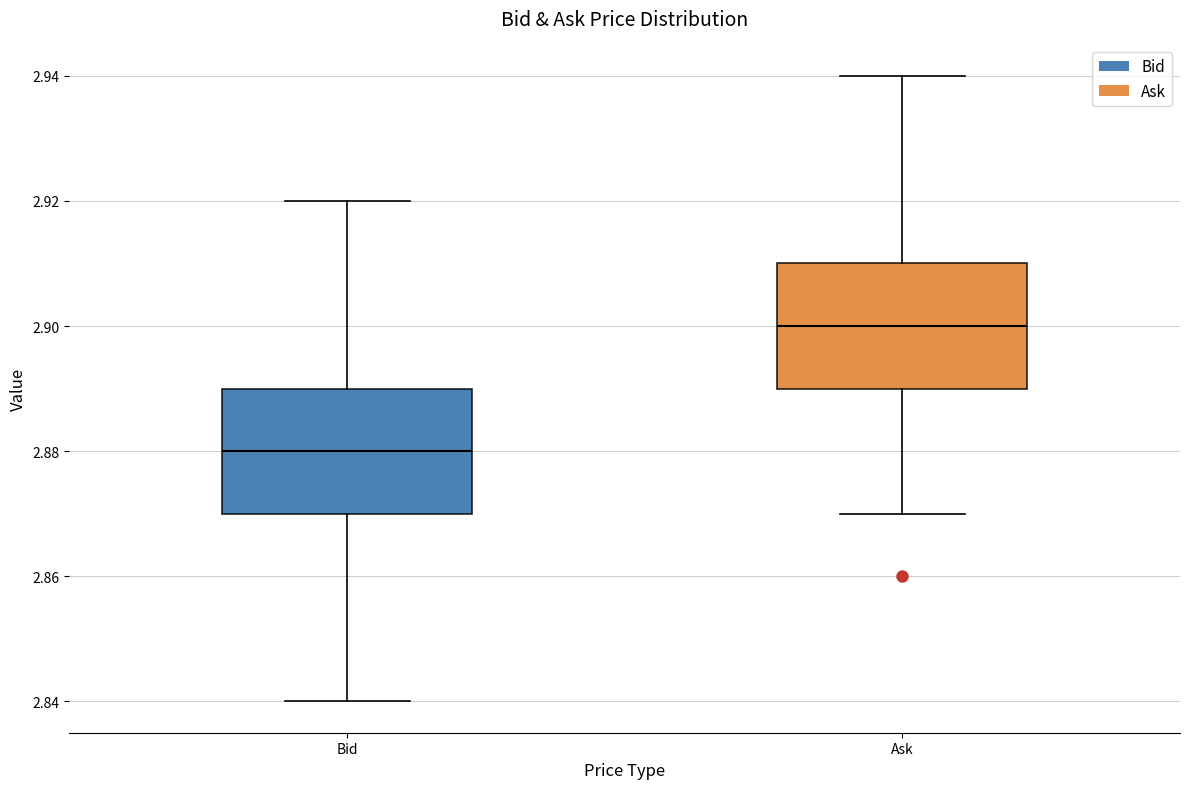

Which box's median line is the highest?

Ask